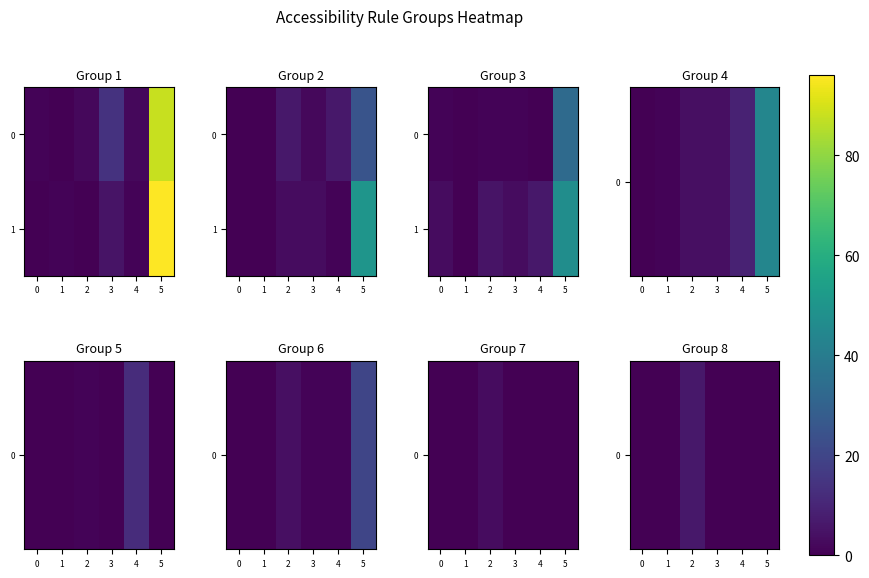

Which series has the largest range (max minus min)?

1